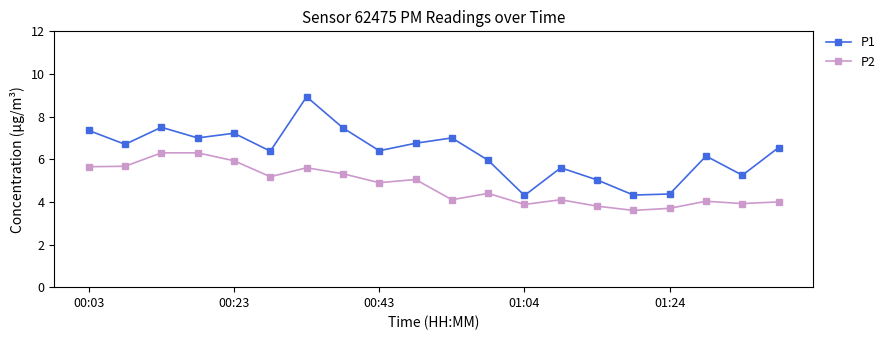

True or false: P1 has more than 2 interior local peaks.

True